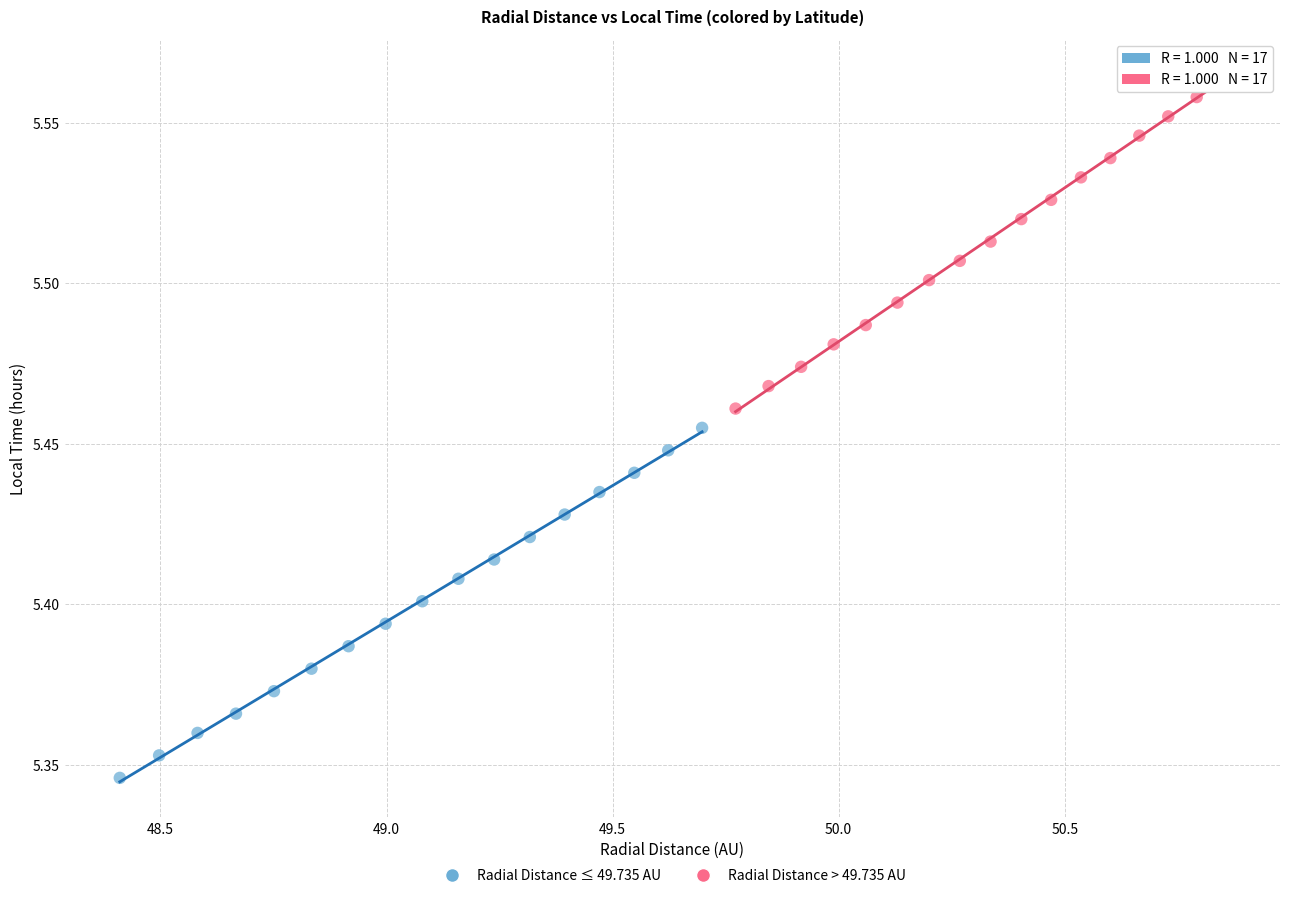

Which series reaches the minimum Y coordinate?

Radial Distance ≤ 49.735 AU